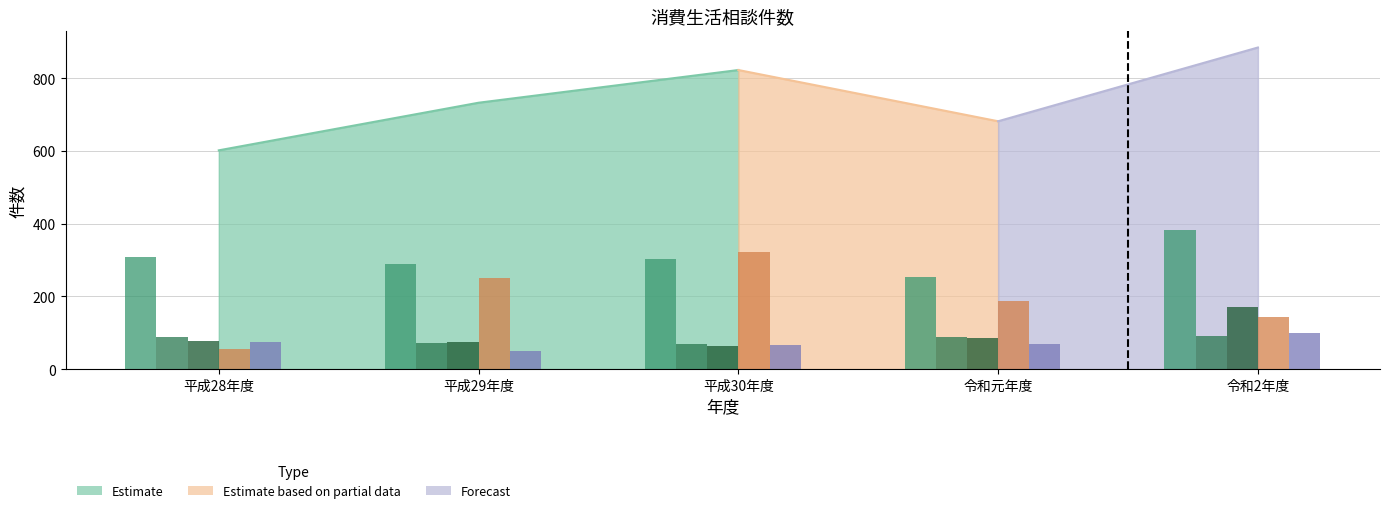

At which category is the sum across all series the highest?

令和2年度